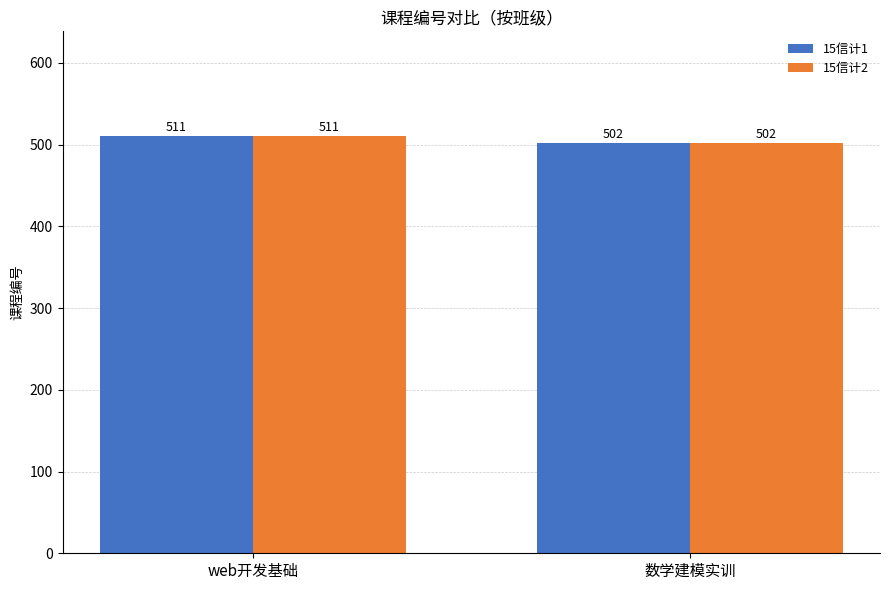

What is the difference between the 15信计1 values at web开发基础 and 数学建模实训?

9